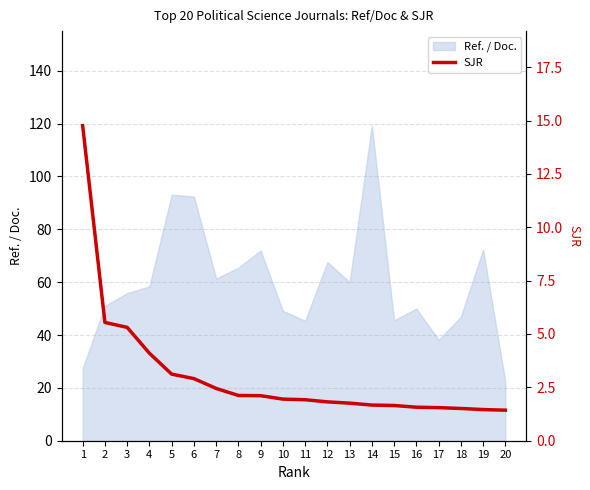

Between 3 and 15, which is larger?

3